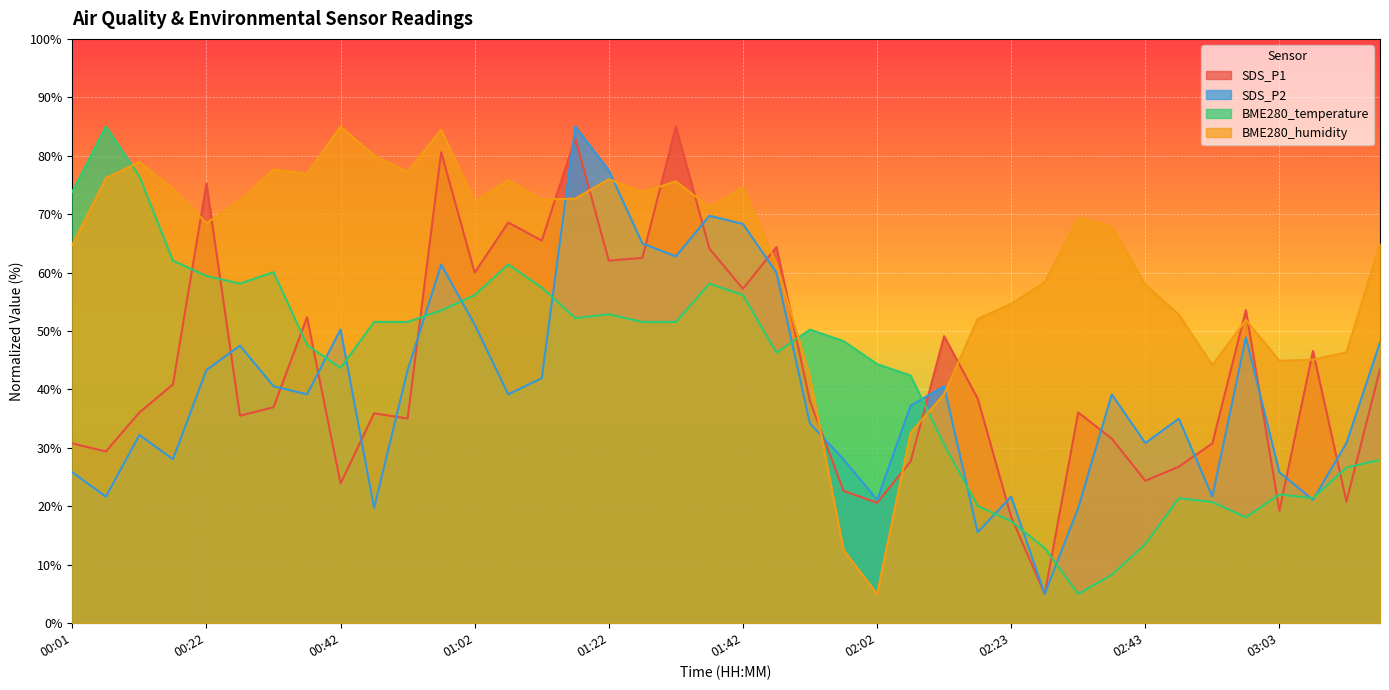

What are all the series names shown in the legend?

SDS_P1, SDS_P2, BME280_temperature, BME280_humidity